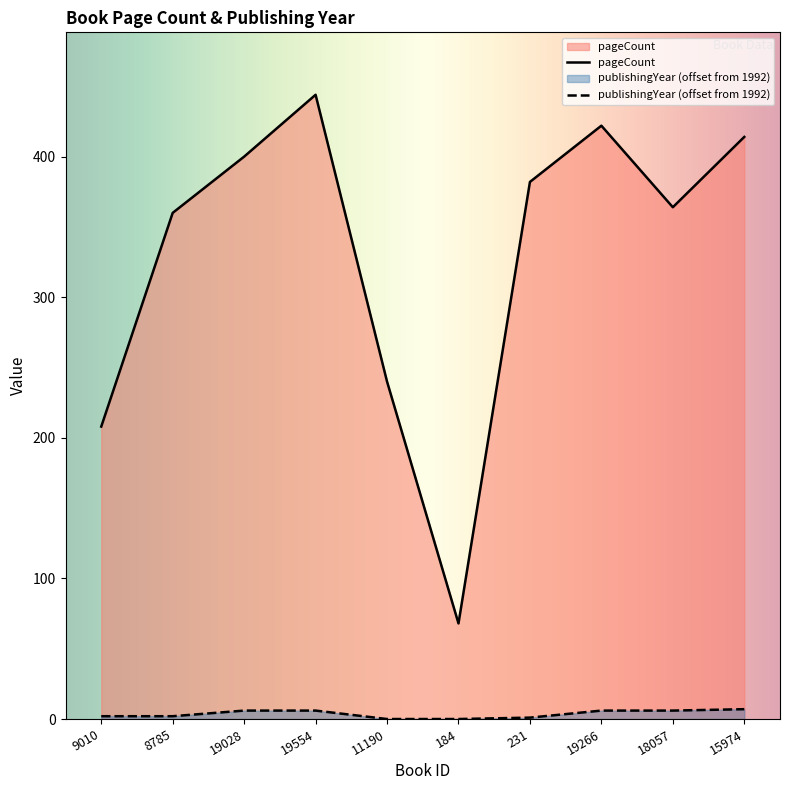

At which category does pageCount reach its first local valley?

184